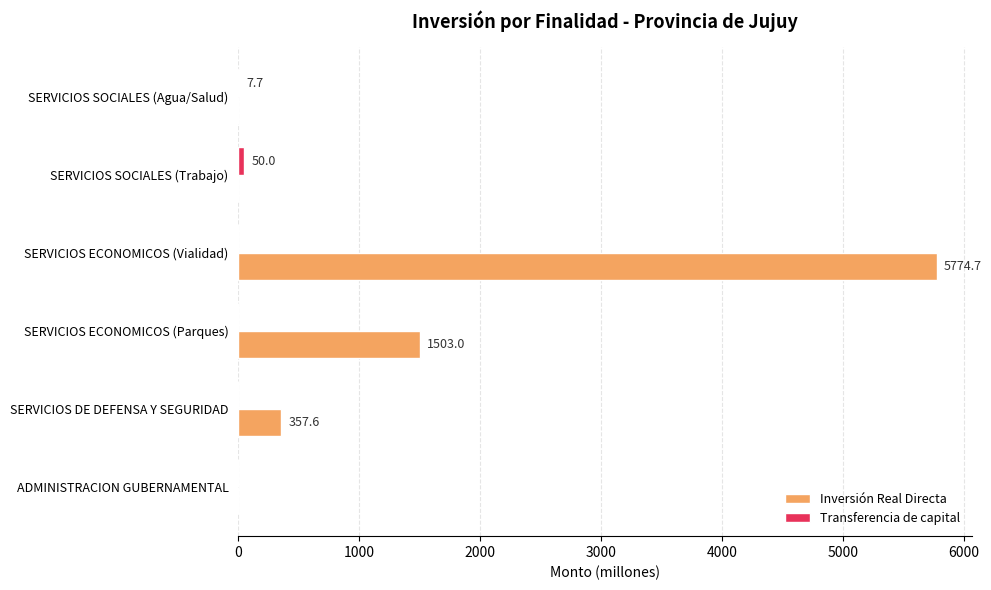

At which category does the chart reach its peak across all series?

SERVICIOS ECONOMICOS (Vialidad)